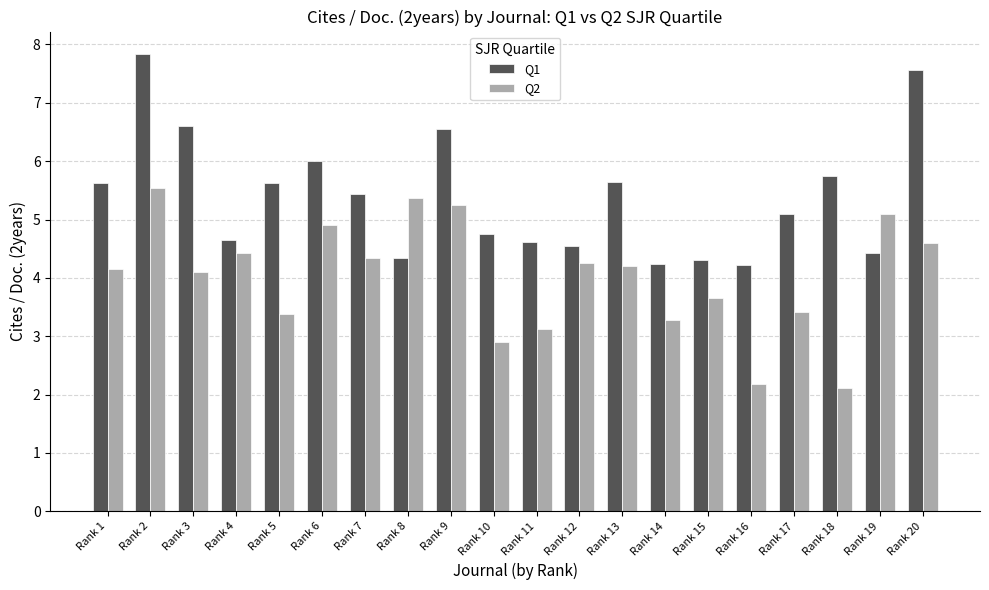

What is the sum of all Q2 values?

80.3